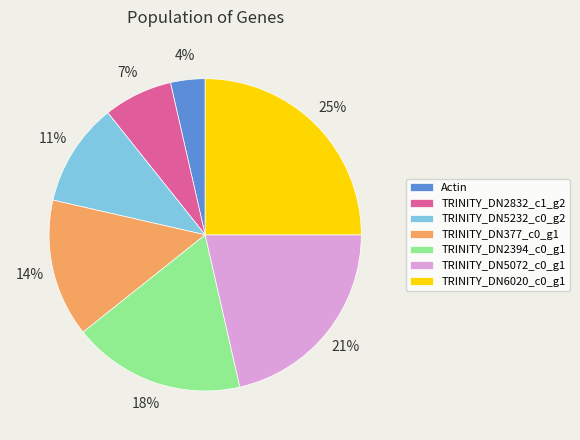

The TRINITY_DN6020_c0_g1 slice represents 25% of the pie. True or false?

True